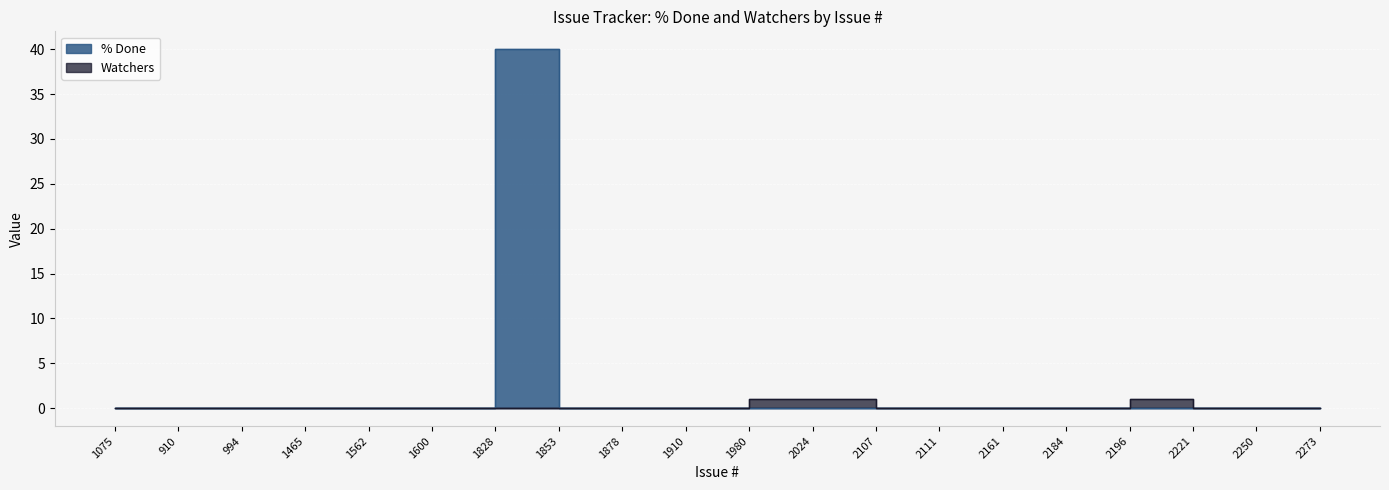

What are all the series names shown in the legend?

% Done, Watchers